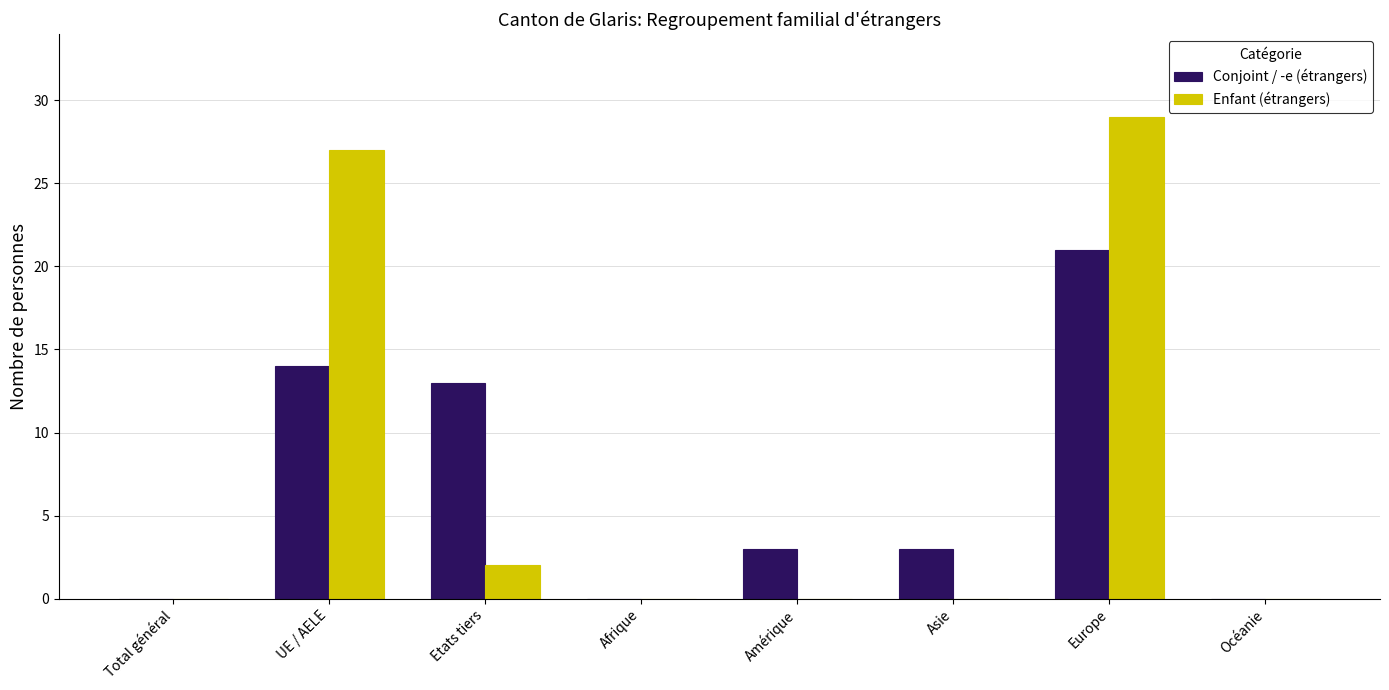

At which category is the sum across all series the highest?

Europe